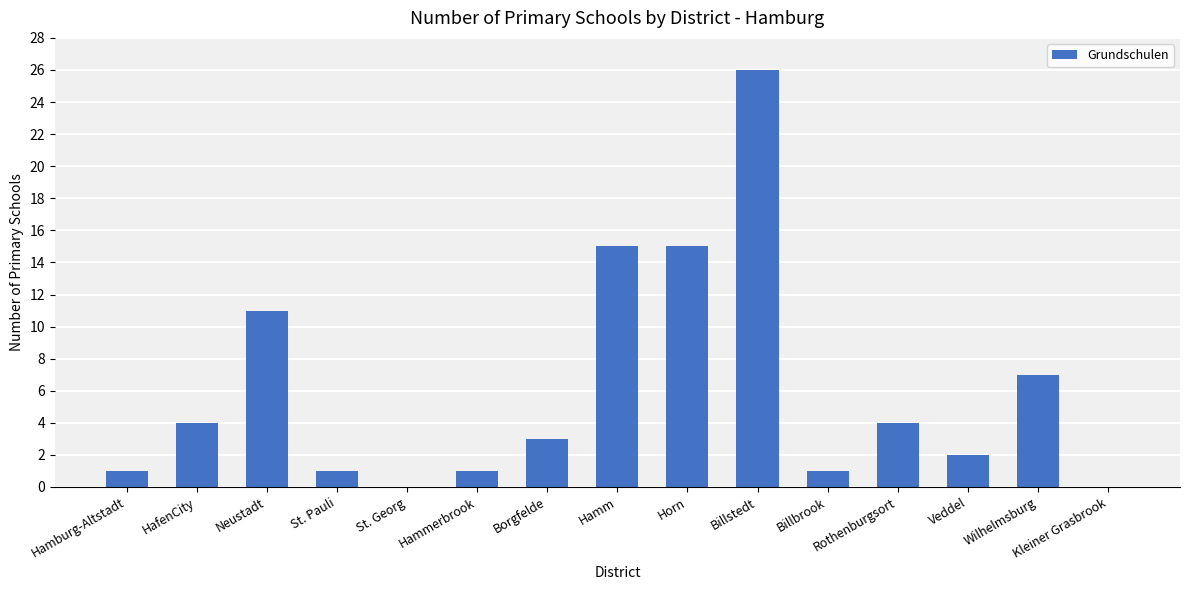

What is the sum of the values at Wilhelmsburg and Hamm?

22